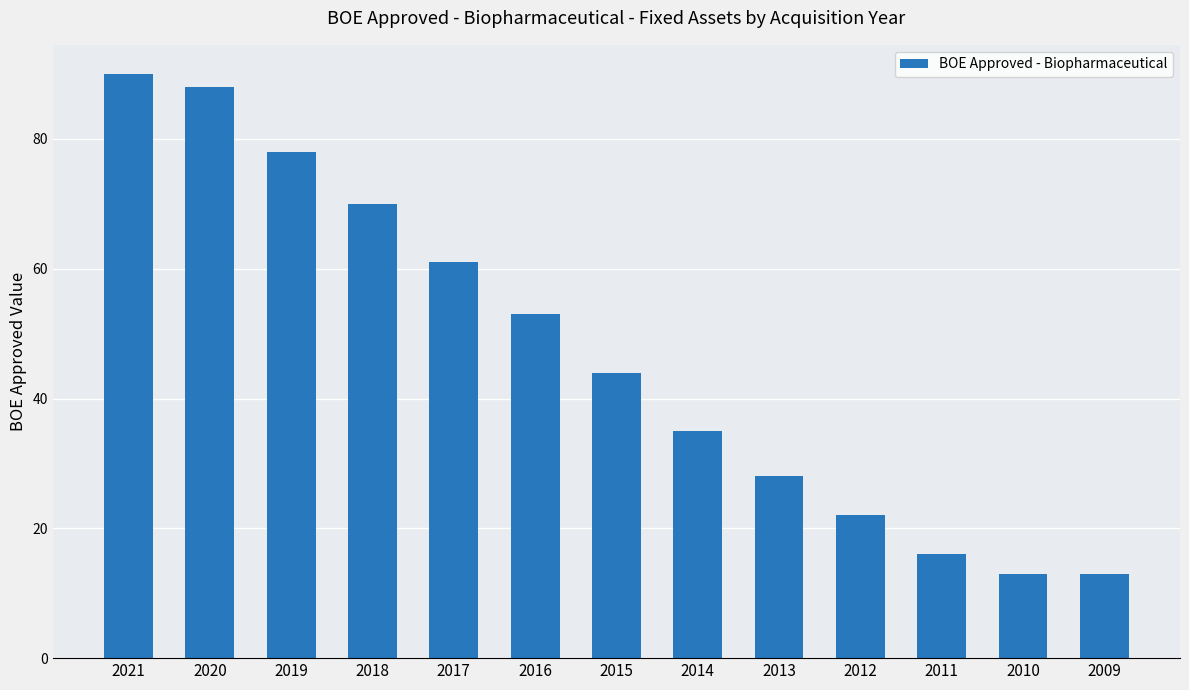

Reading left to right, extract all data points from this chart.

2021=90	2020=88	2019=78	2018=70	2017=61	2016=53	2015=44	2014=35	2013=28	2012=22	2011=16	2010=13	2009=13